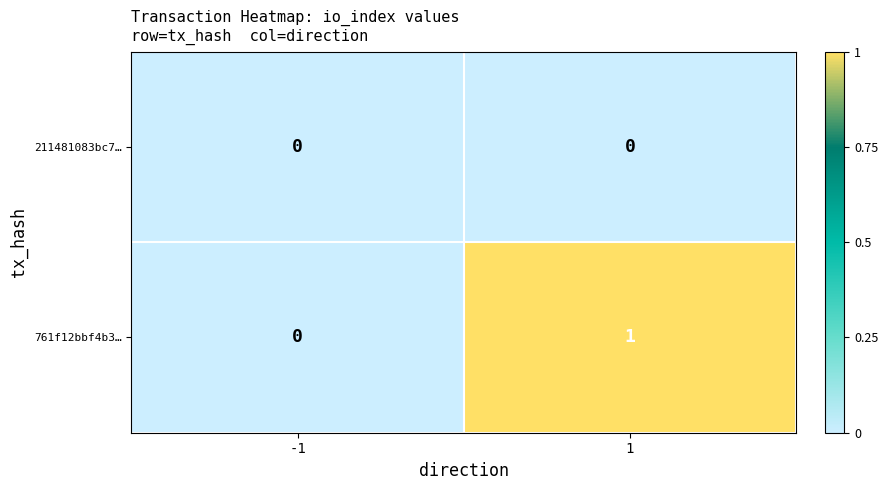

Which series changed the most between -1 and 1?

761f12bbf4b3…